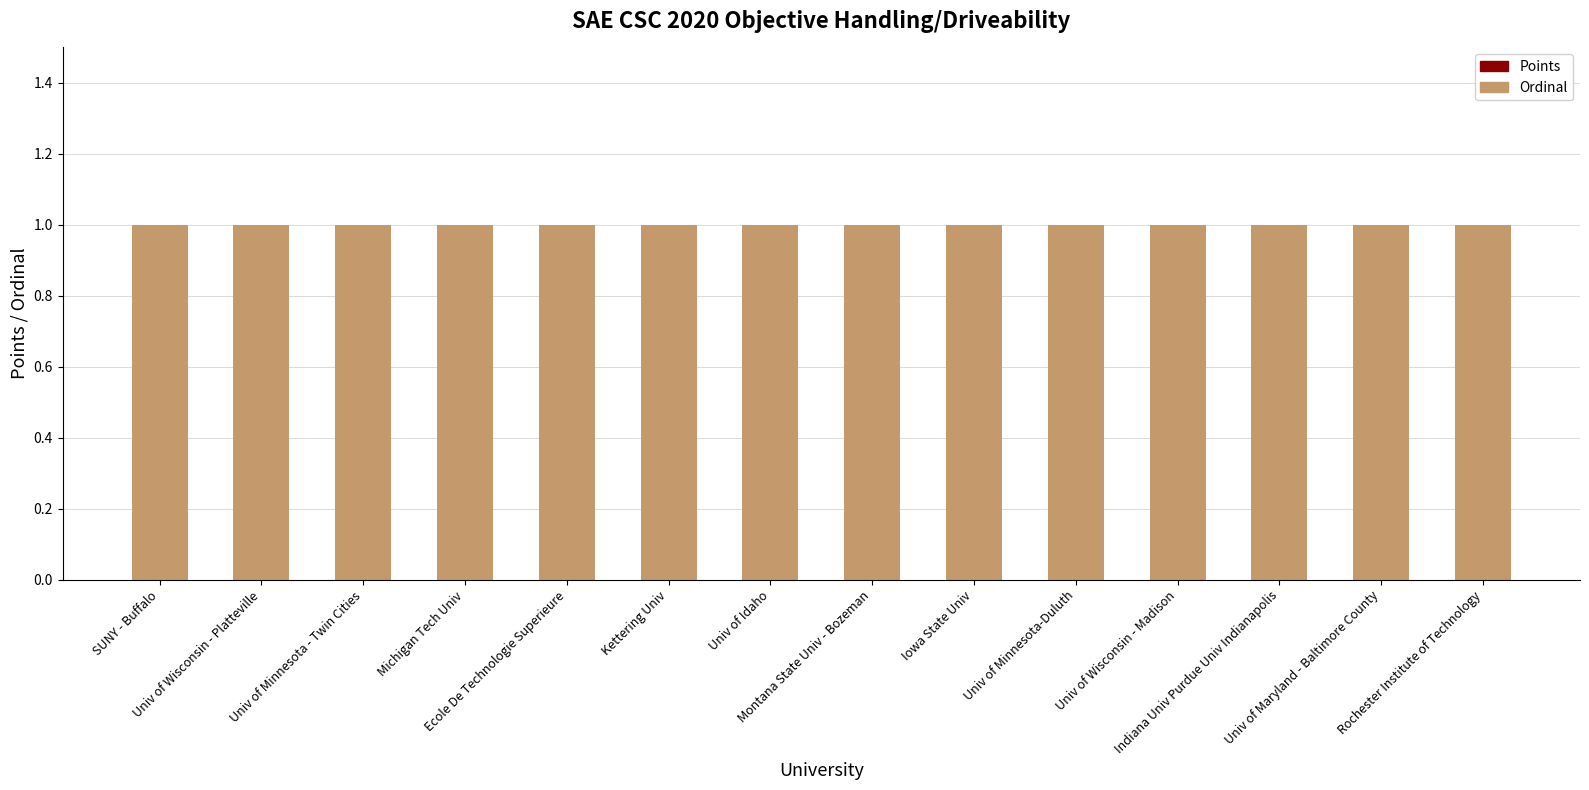

Between Kettering Univ and Montana State Univ - Bozeman, which is larger?

Kettering Univ